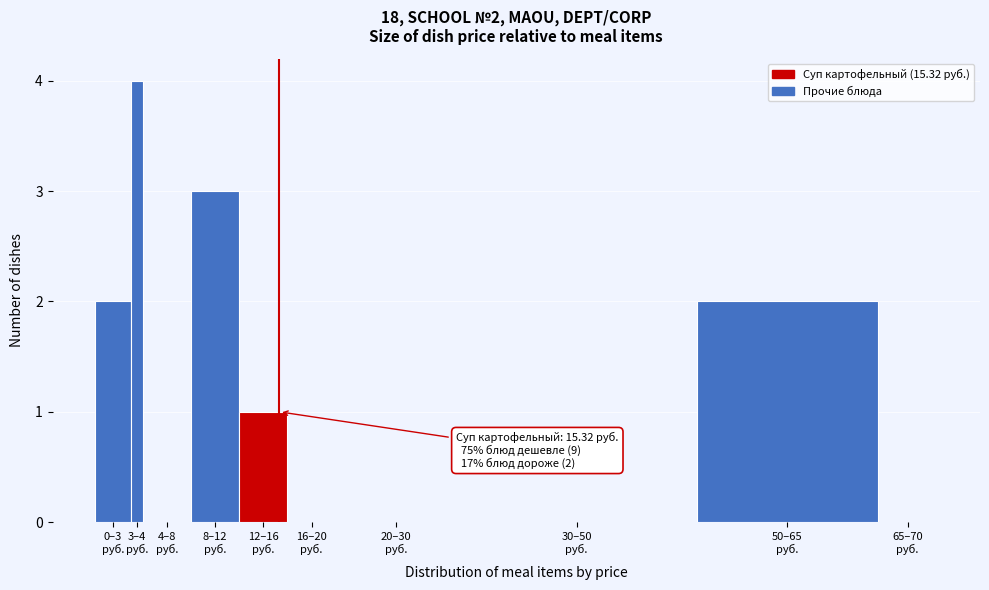

What is the maximum value shown in the chart?

4